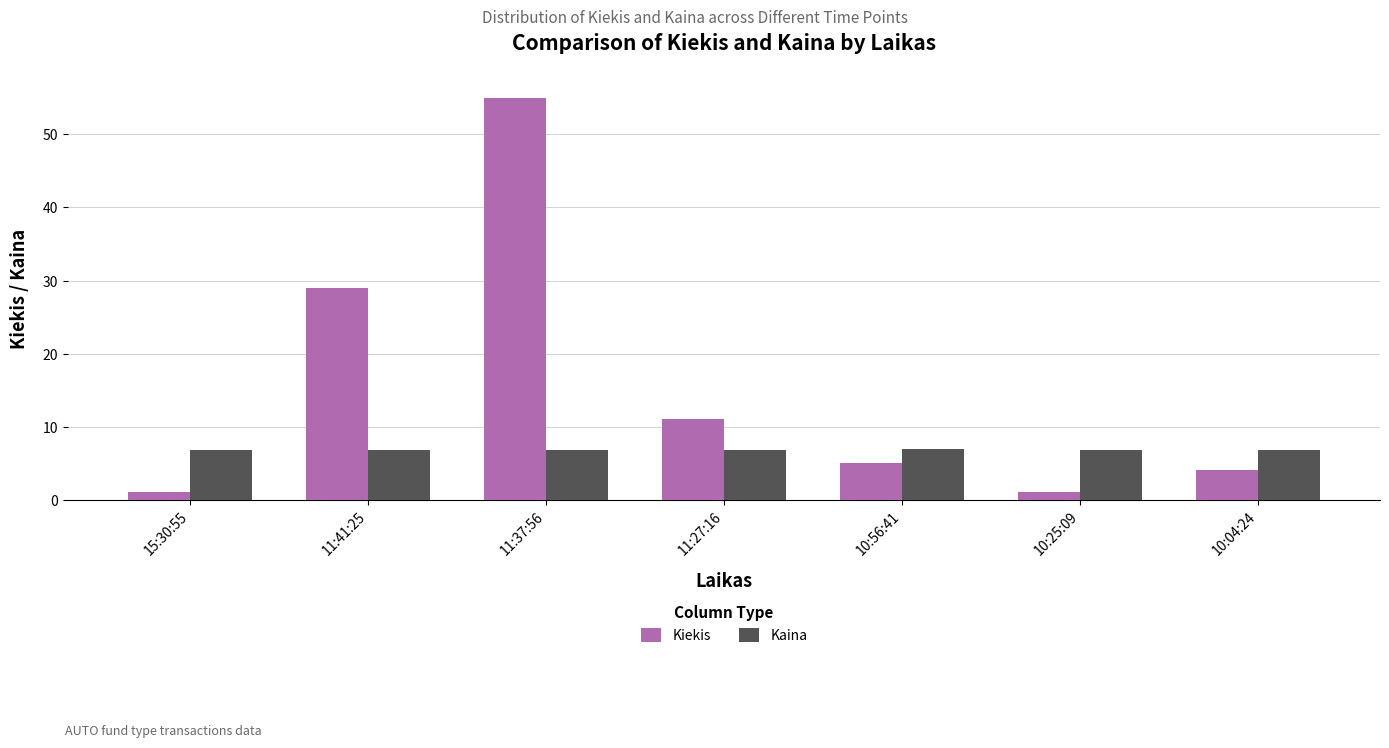

What position from the right is 15:30:55?

7